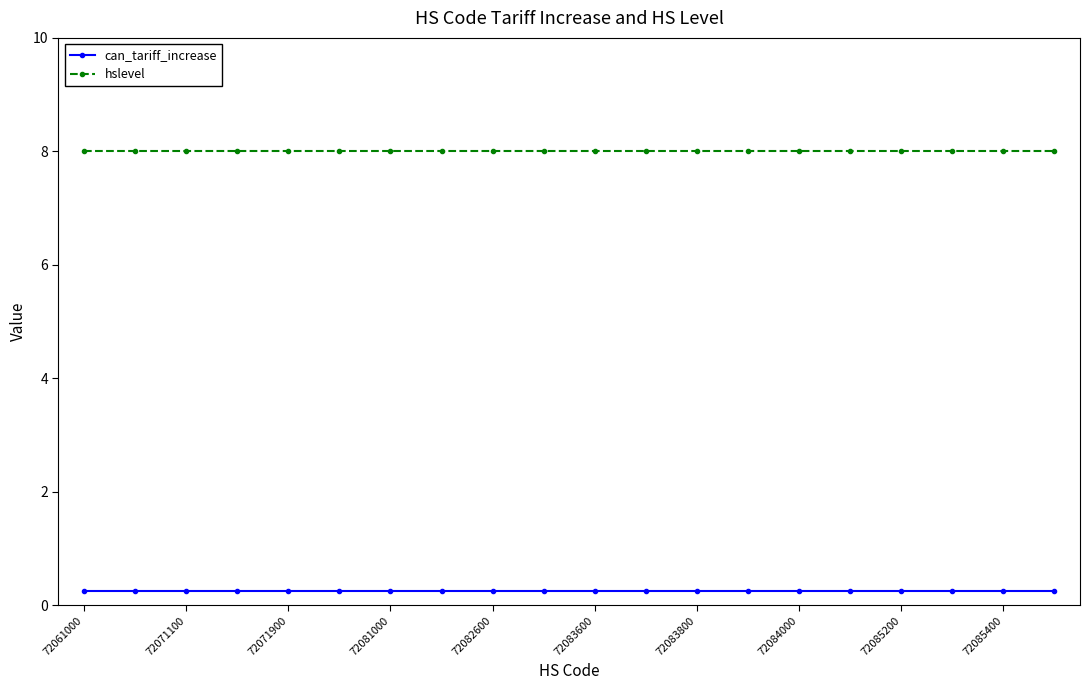

At how many categories does at least one series exceed 1?

20